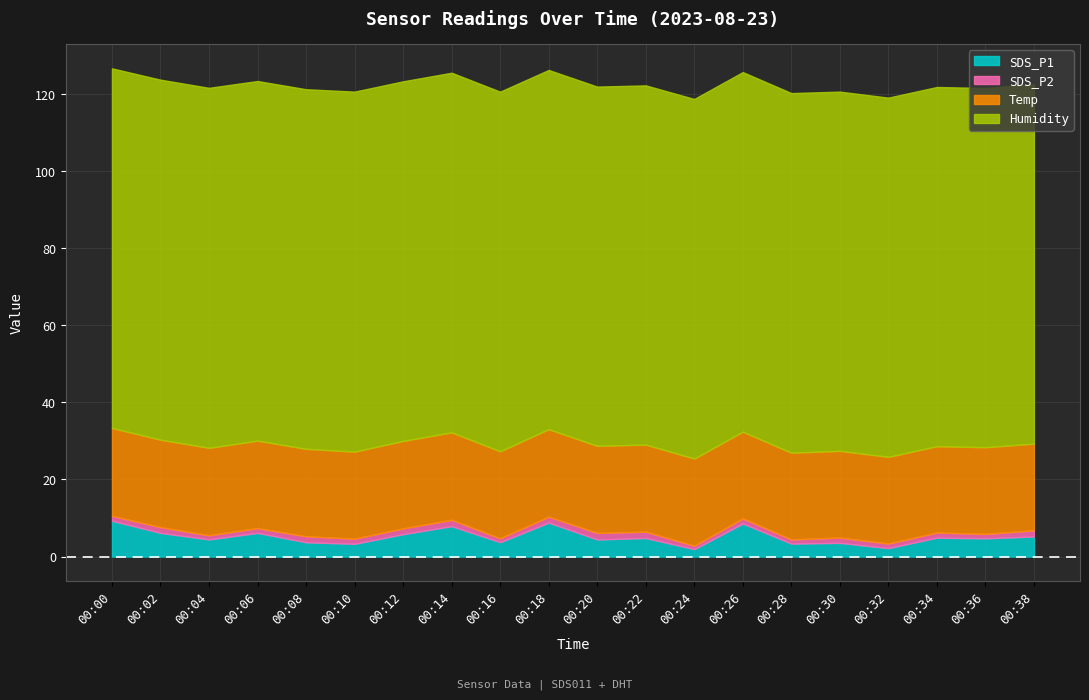

True or false: SDS_P1 and Temp intersect in this chart.

False